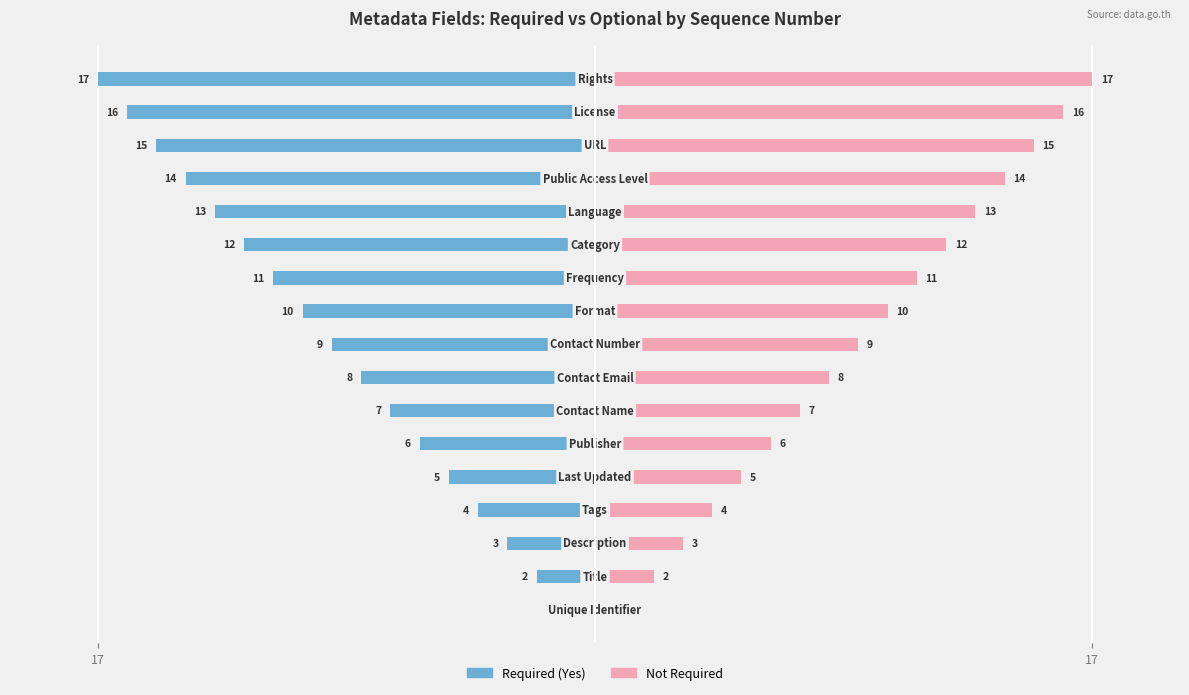

How many series are shown in this chart?

2